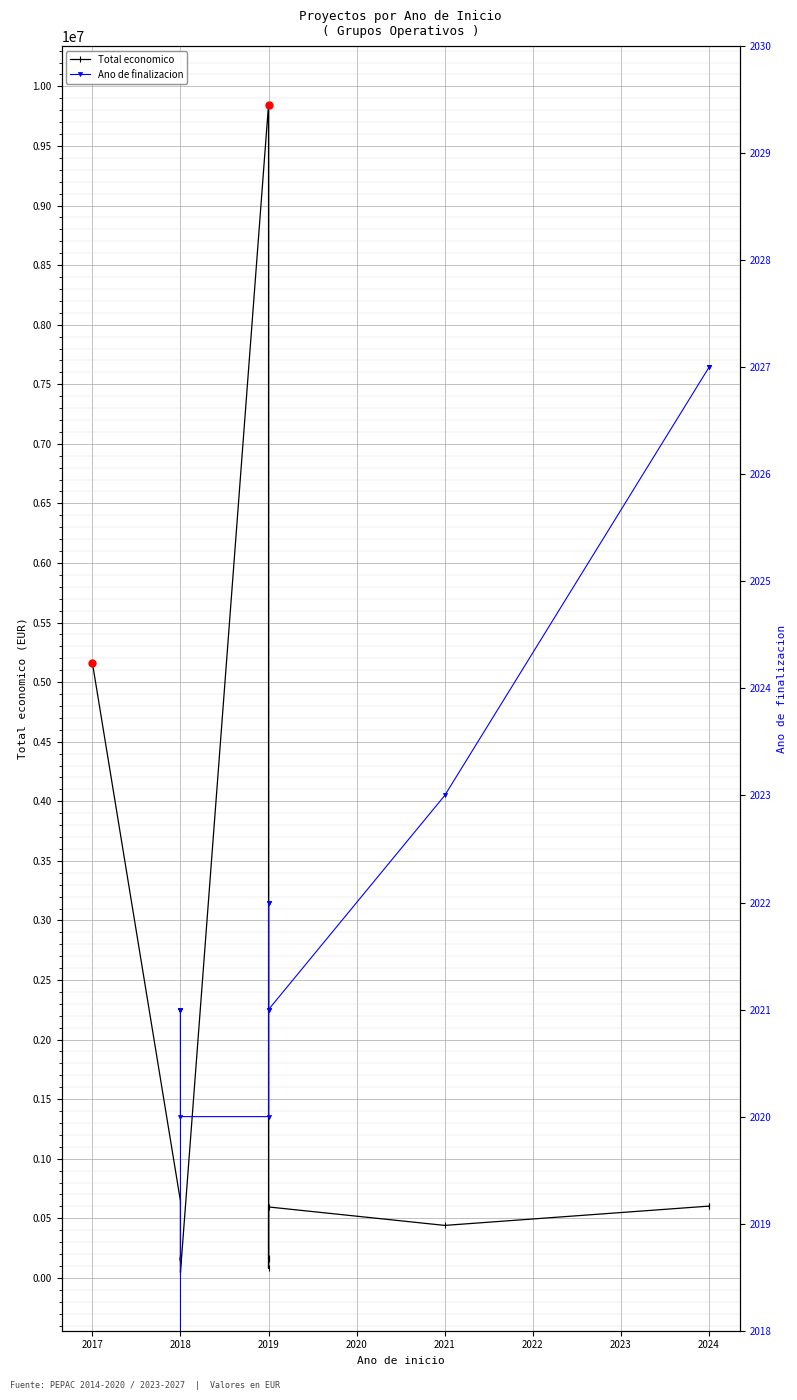

What are all the series names shown in the legend?

Total economico, Ano de finalizacion